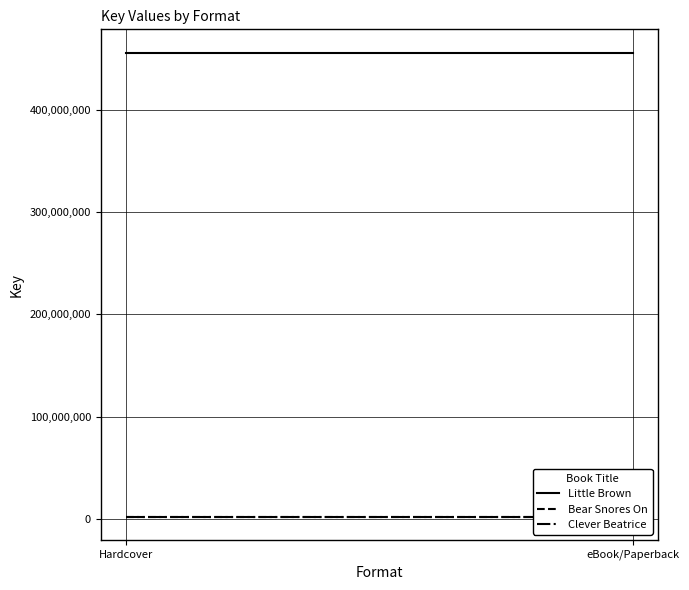

What are all the series names shown in the legend?

Little Brown, Bear Snores On, Clever Beatrice